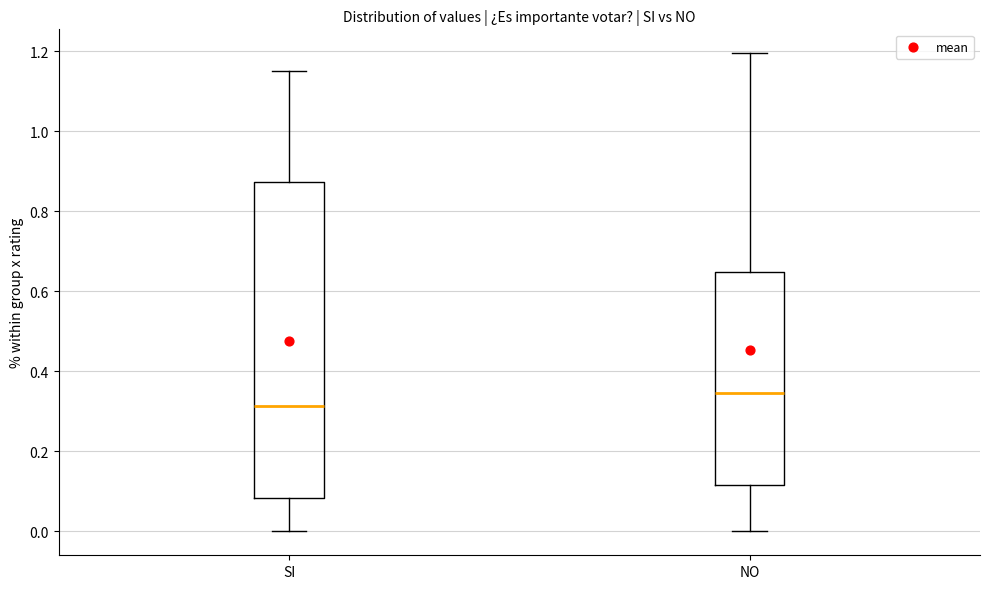

Where is the lower edge of the box for SI on the y-axis? The values are not printed on the chart, so give them approximately, as read against the axis.

0.08